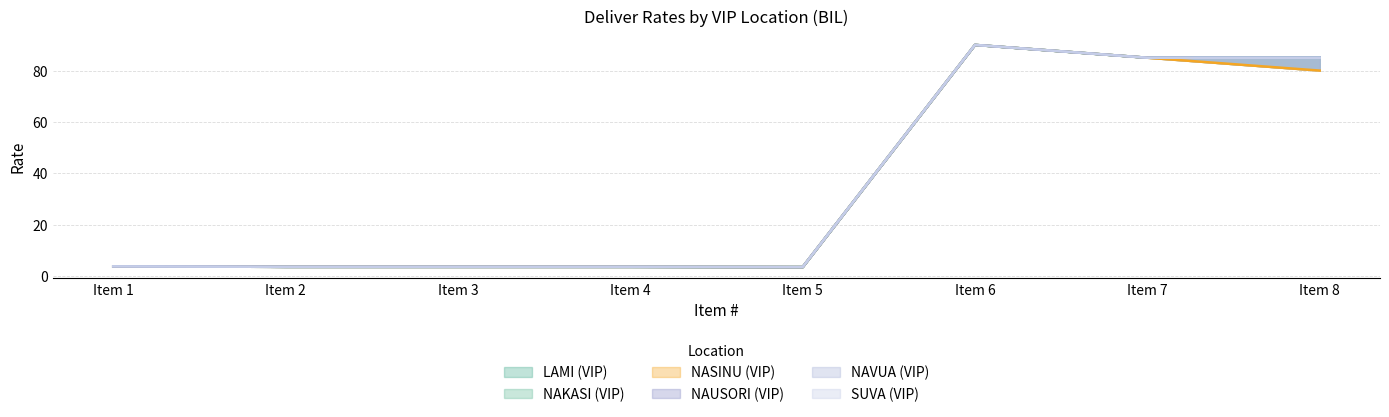

What is the value of the SUVA (VIP) point at the 1st from the left?

3.8